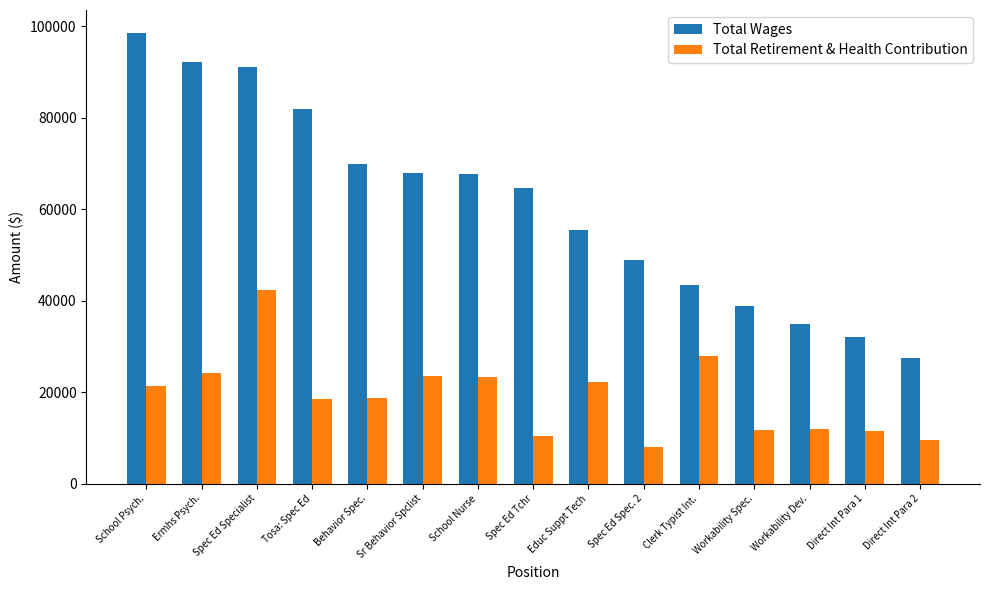

What is the difference between the second highest and minimum values in the Total Wages series?

64580